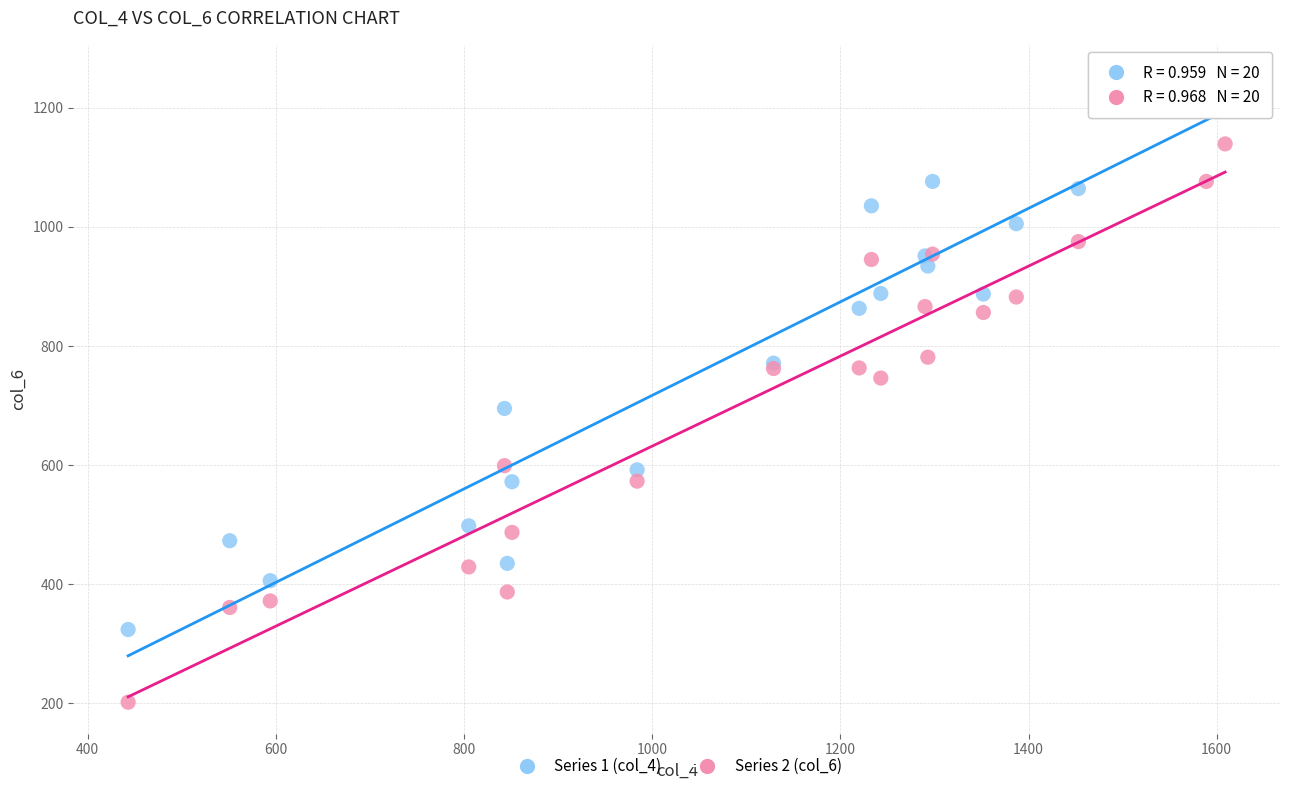

Across all series, what Y value is closest to 727?

746